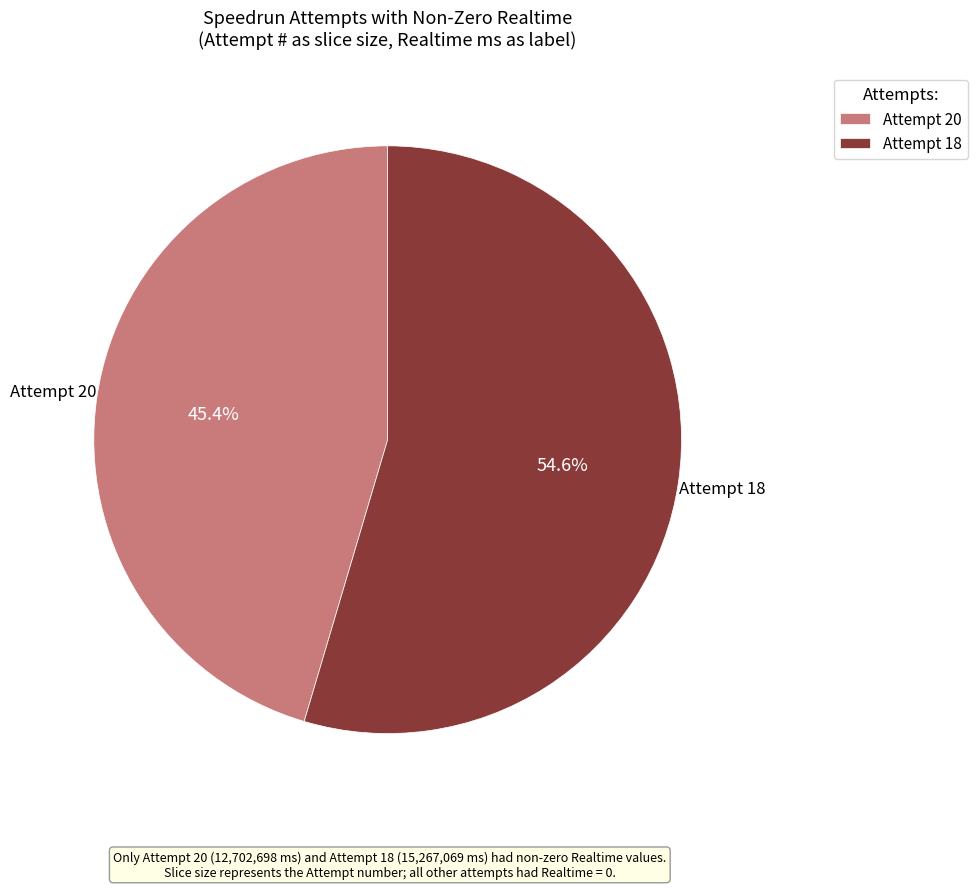

What percentage do Attempt 20 and Attempt 18 together represent?

100.0%